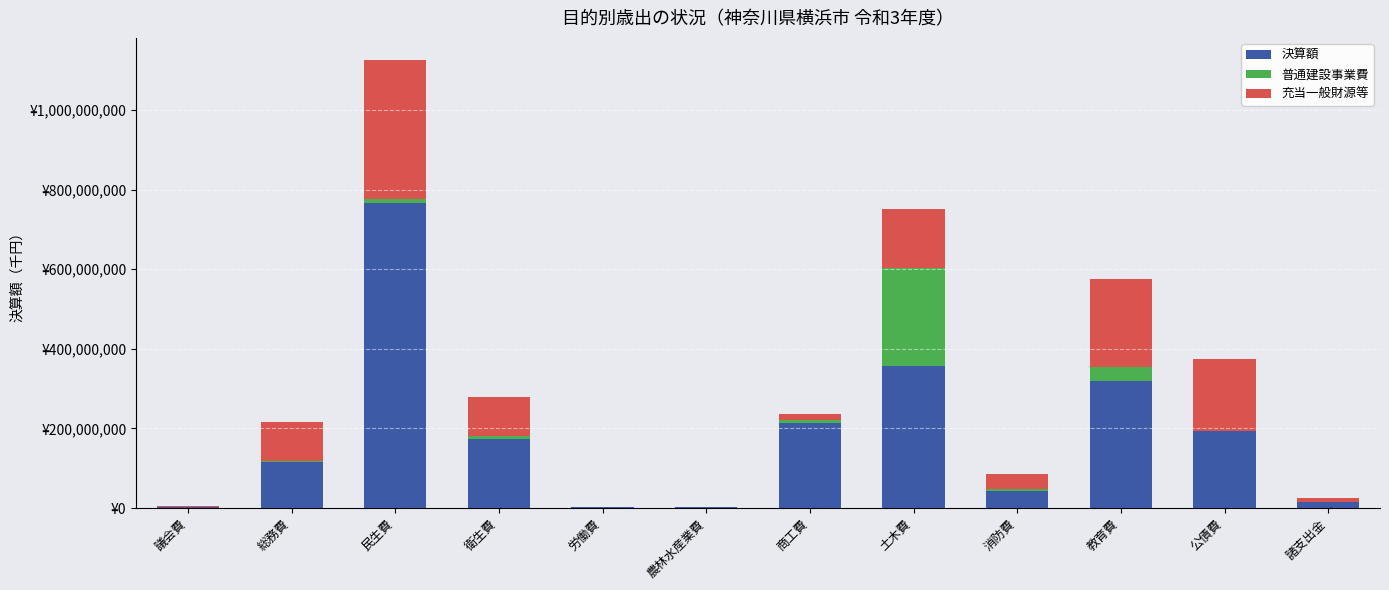

The 充当一般財源等 series shows 2948970 at 議会費. True or false?

True